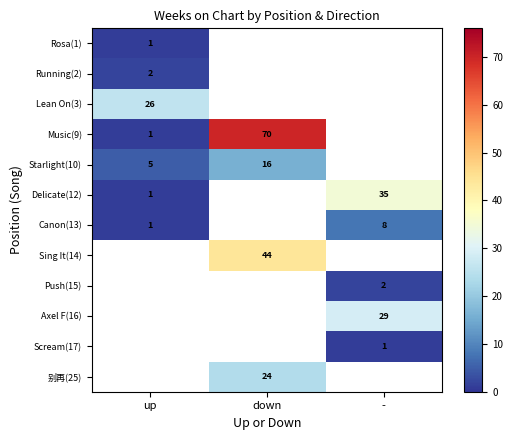

Between - and down, which is larger?

down